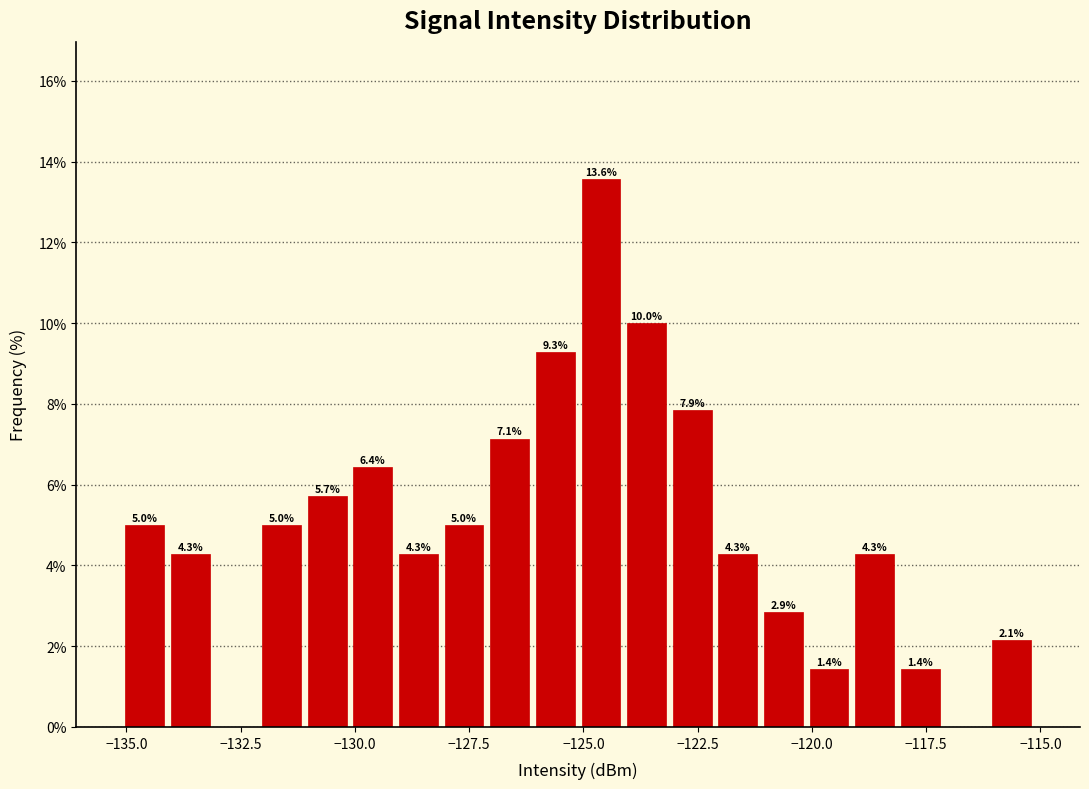

Read against the x-axis, roughly where is the centre of the tallest bar?

-124.5